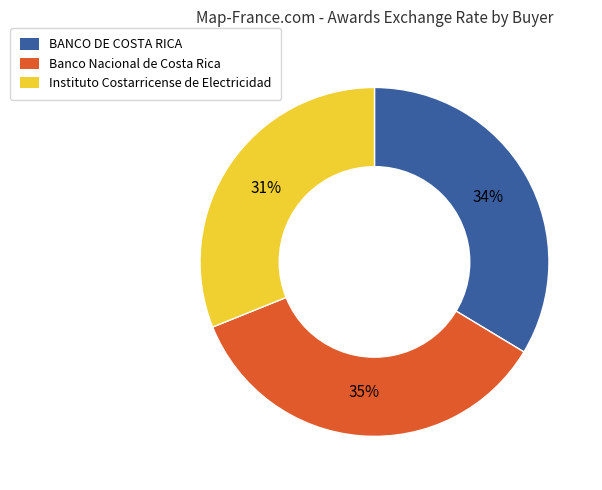

Which category has the smallest portion of the pie?

Instituto Costarricense de Electricidad